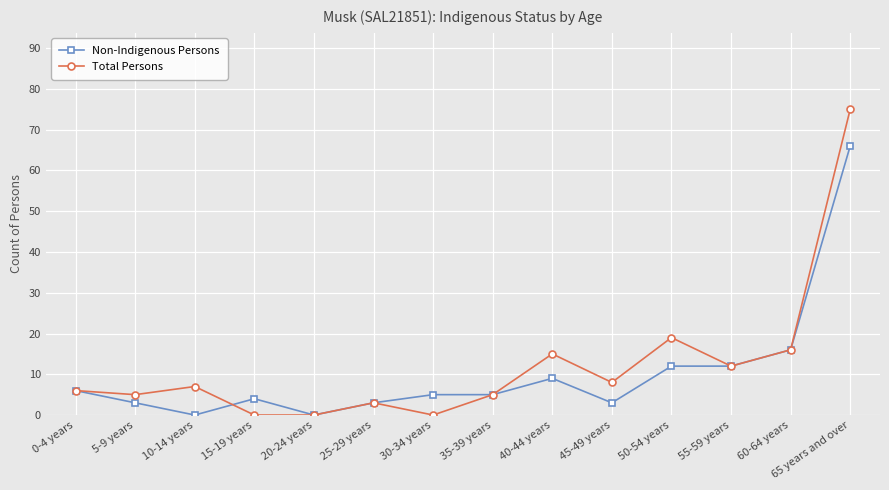

At which category does Total Persons reach its first local peak?

10-14 years